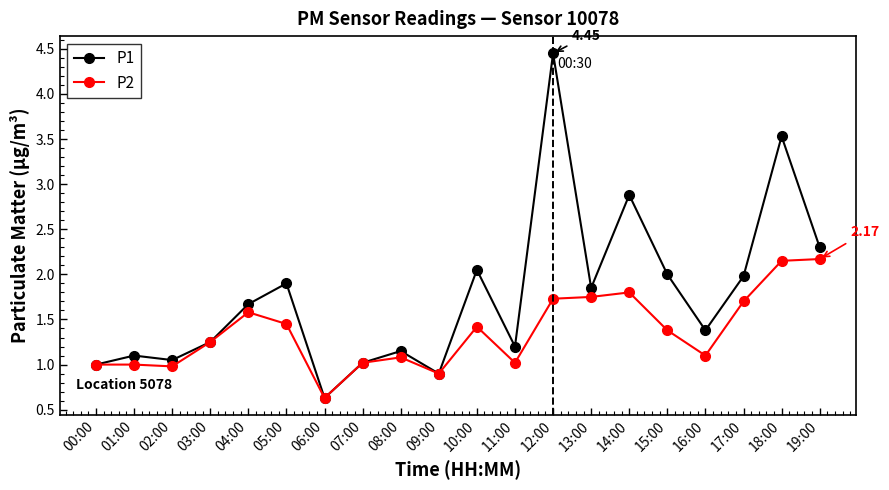

What is the label of the 6th point from the right?

14:00